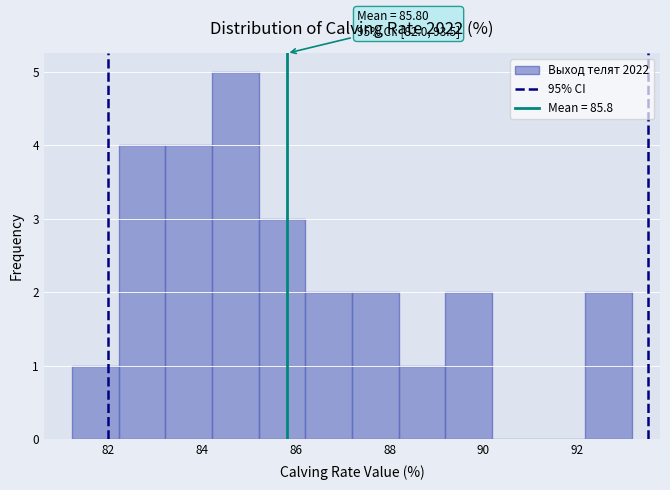

Over which range of the x-axis is the bar tallest?

84.2 to 85.2